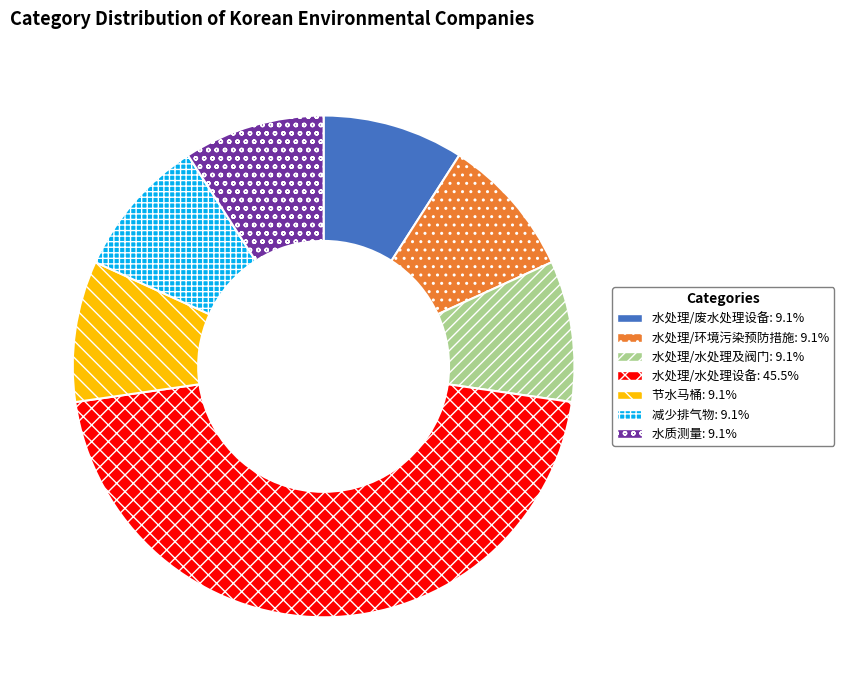

True or false: 水处理/水处理及阀门 accounts for 9% of the total.

True